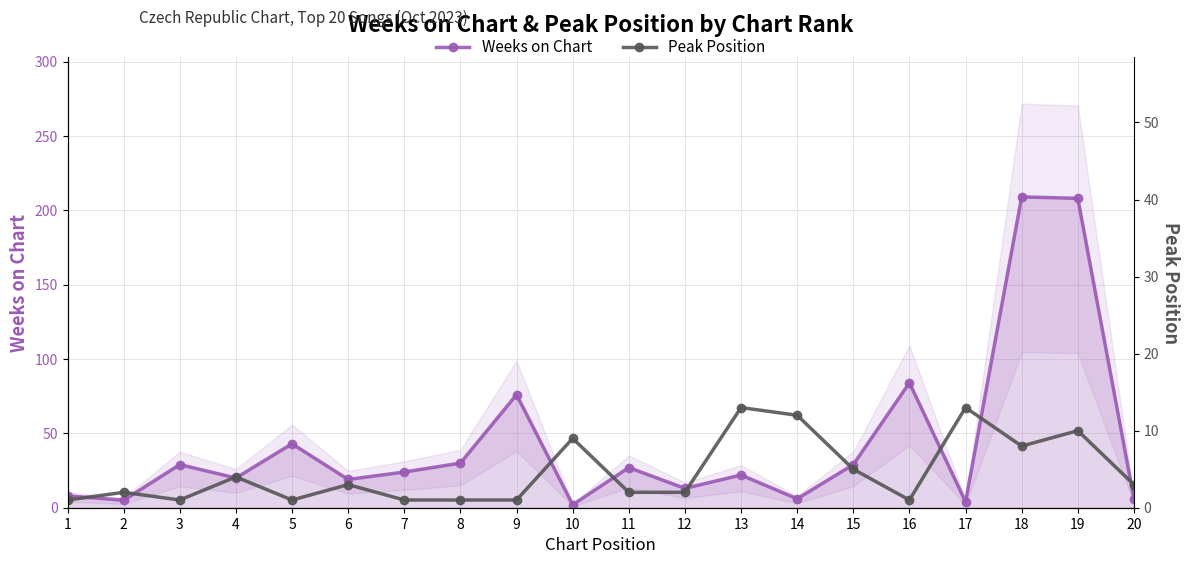

What is the value of the Peak Position point at the 3rd from the left?

1